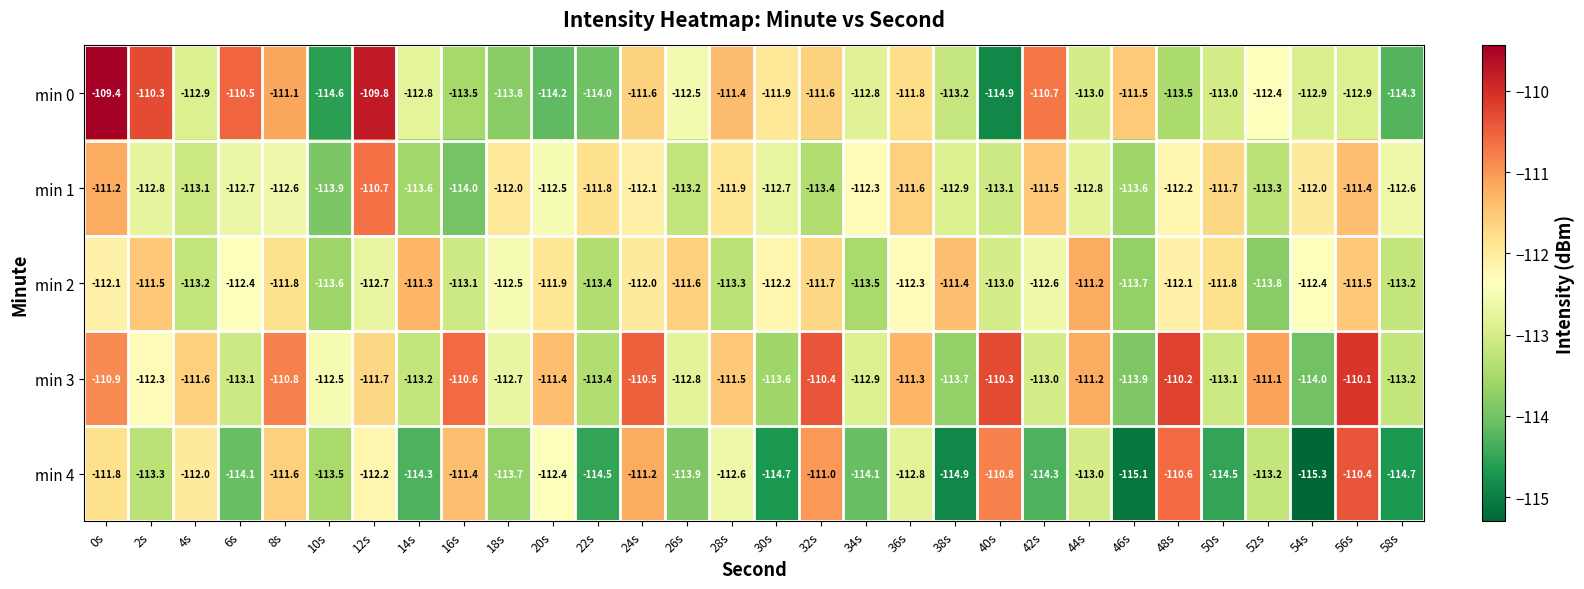

How many distinct data groups are displayed?

5